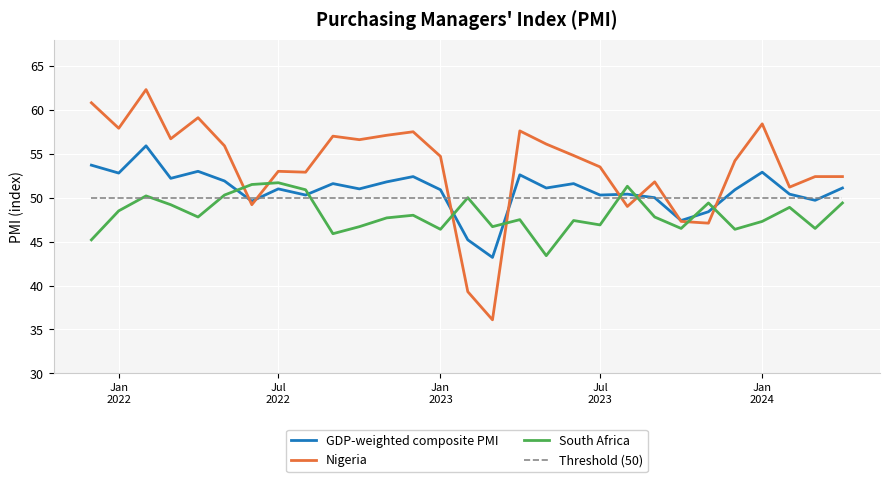

At how many categories does at least one series exceed 49?

29